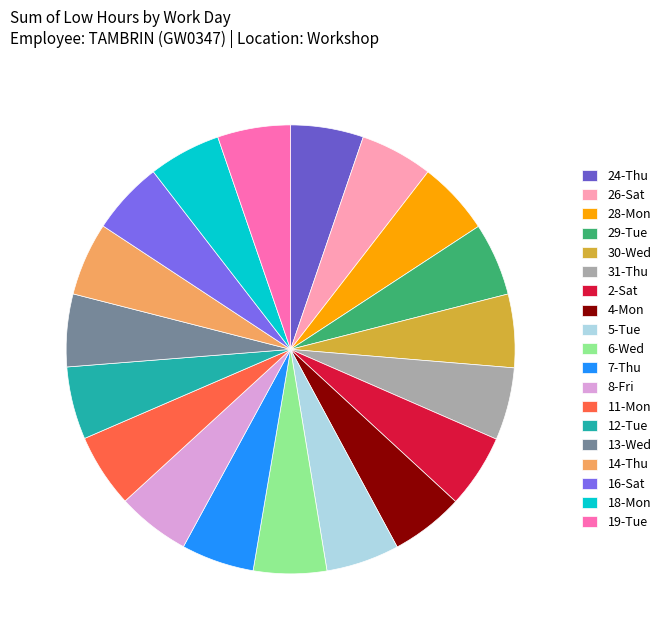

What percentage is the 29-Tue slice, to the nearest percent?

5%